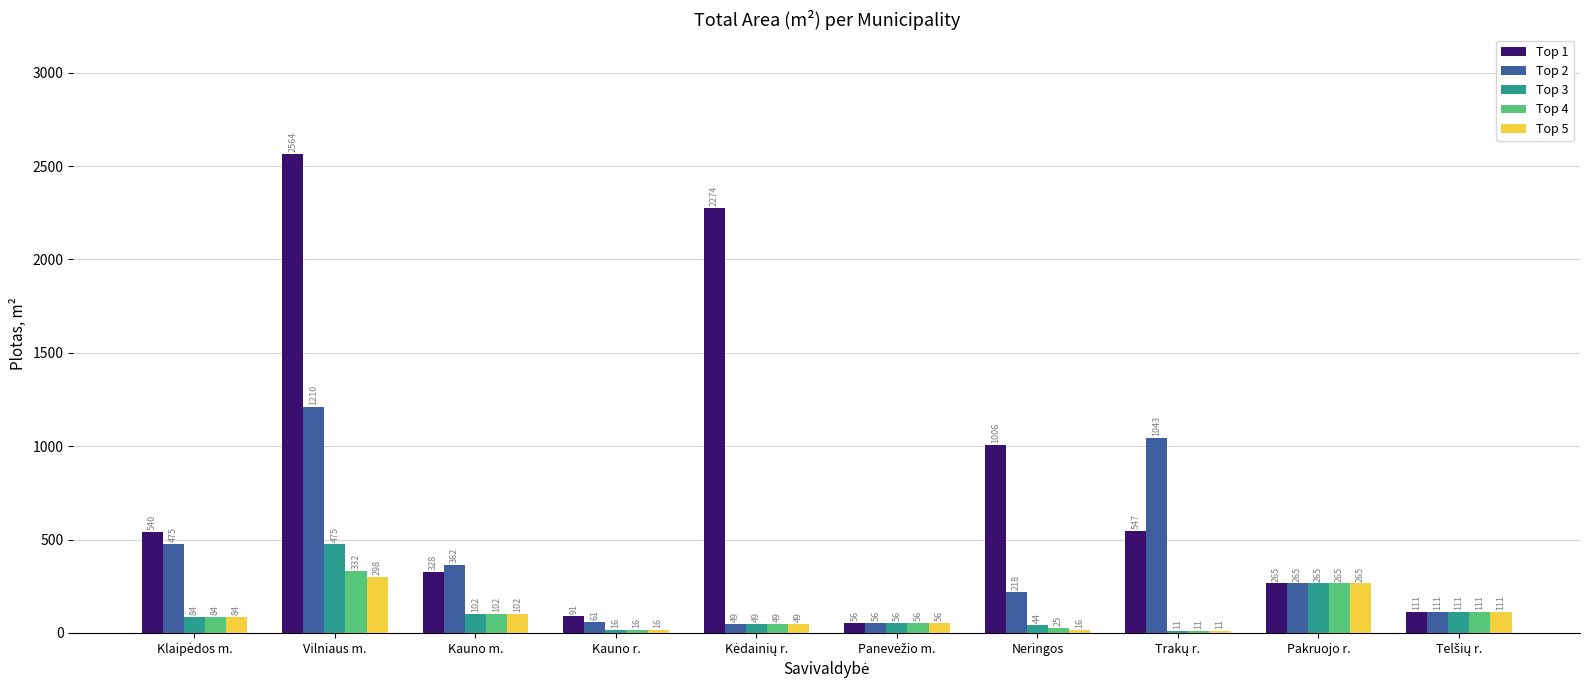

What is the average value of the Top 5 series?

100.8